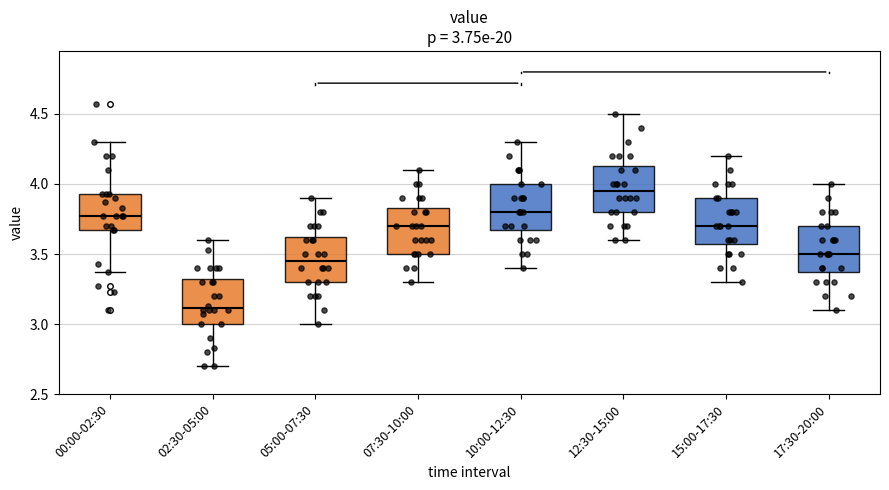

Which box's median line is the lowest?

02:30-05:00